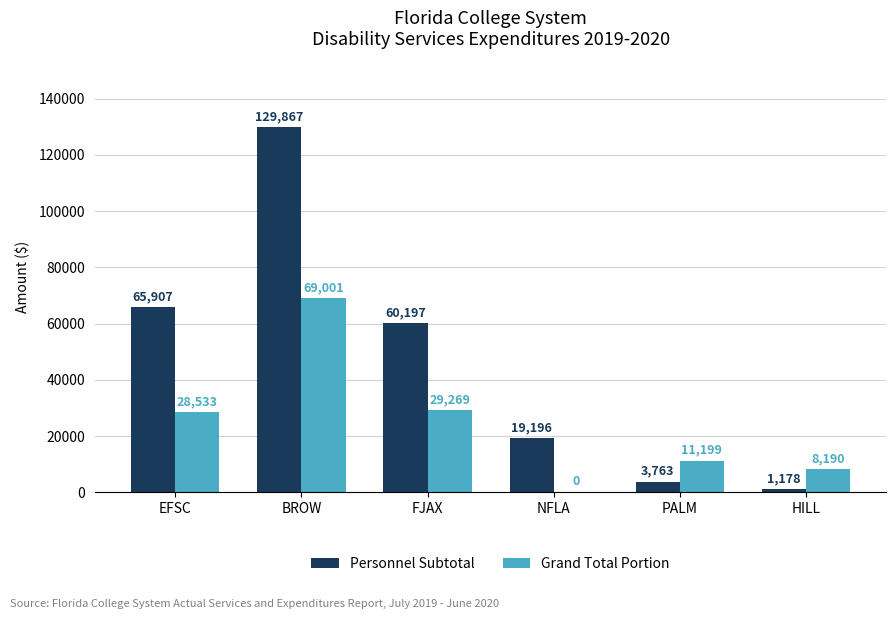

At which label is Grand Total Portion closest to 34500?

FJAX